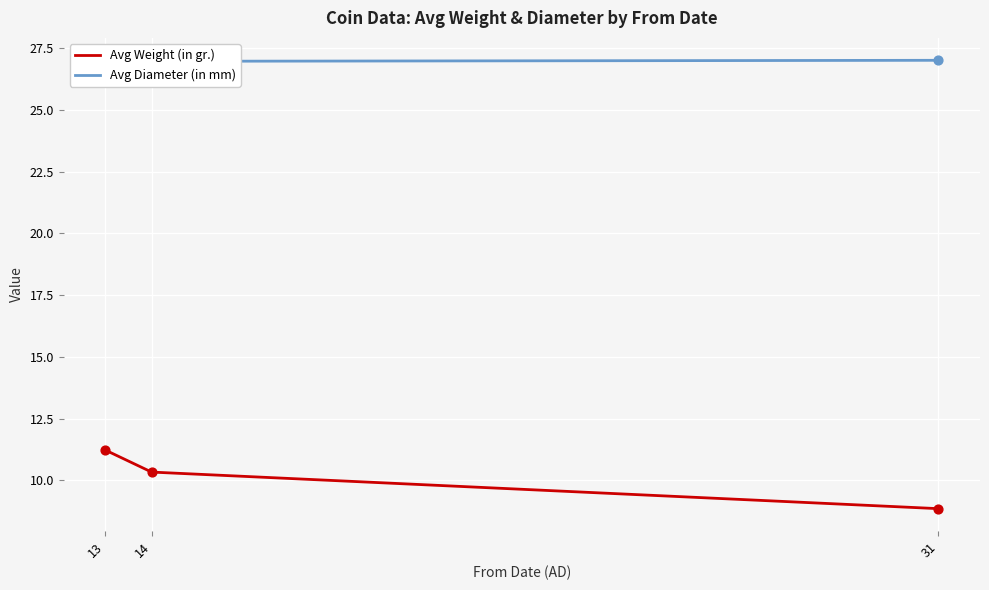

Which series has the largest total across all categories?

Avg Weight (in gr.)